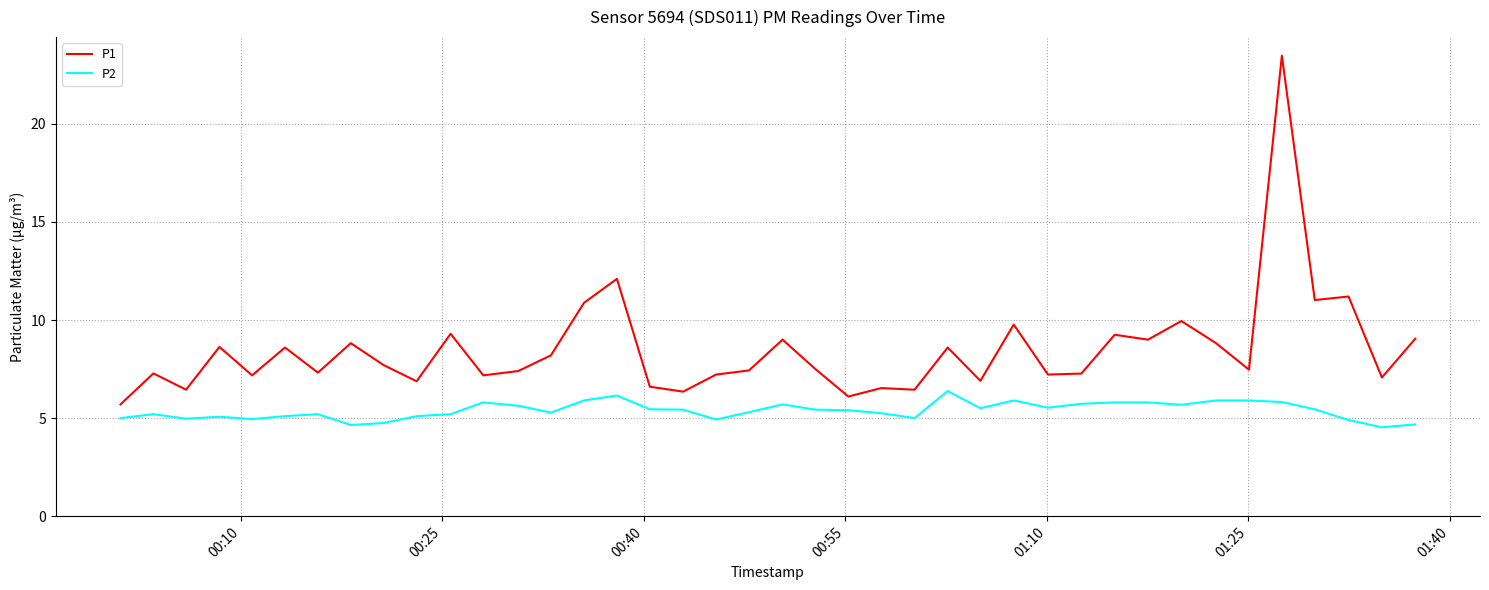

True or false: P1 and P2 cross at least once.

False